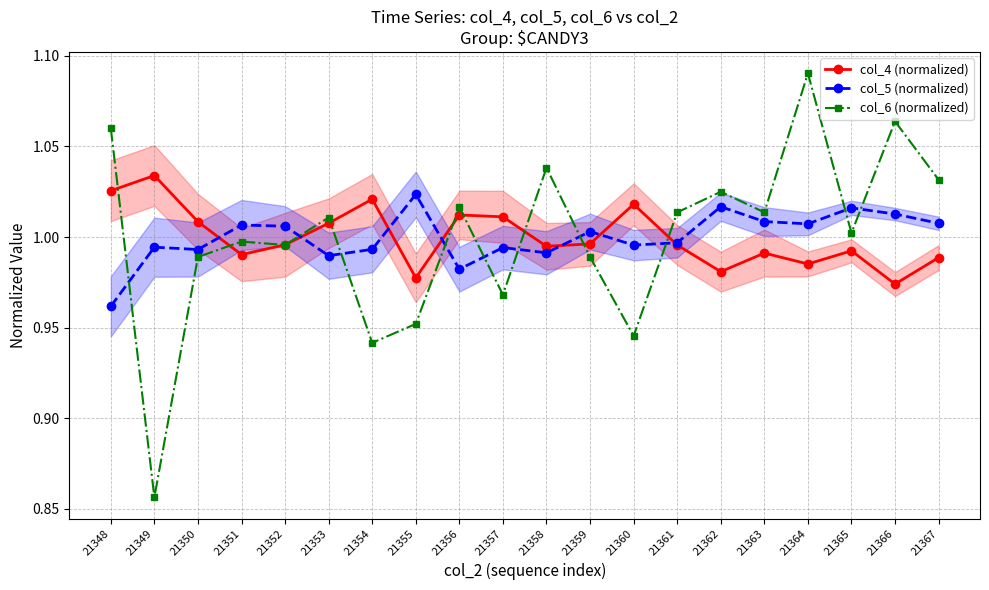

Where do col_5 (normalized) and col_6 (normalized) first cross each other?

21348 and 21349